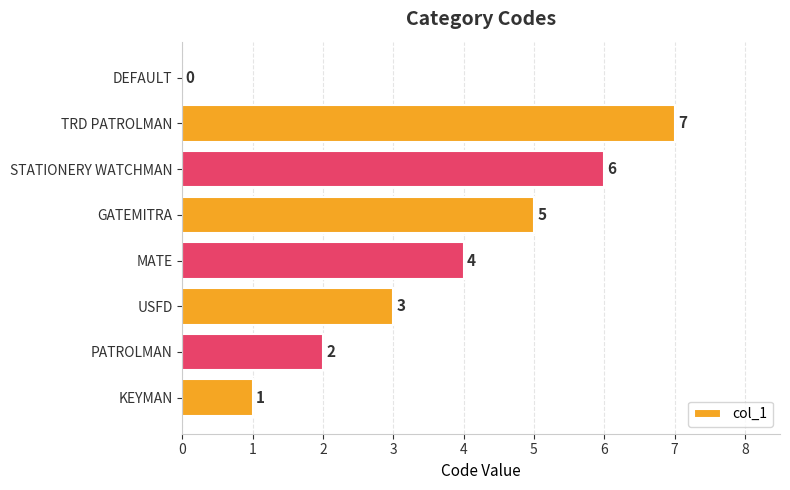

At which label is the value closest to 3?

USFD